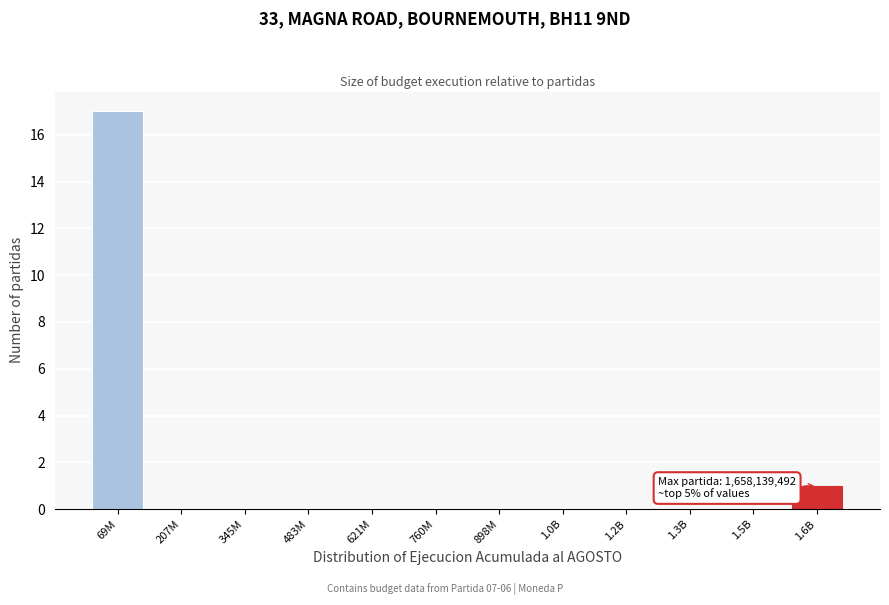

Reading left to right, extract all data points from this chart.

69M=17	207M=0	345M=0	483M=0	621M=0	760M=0	898M=0	1.0B=0	1.2B=0	1.3B=0	1.5B=0	1.6B=1